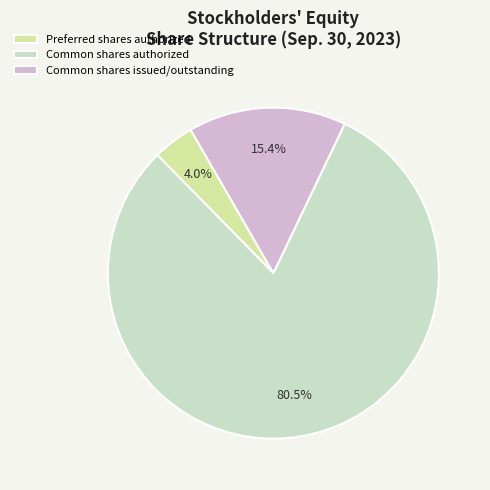

To the nearest percent, what is the average slice percentage?

33%